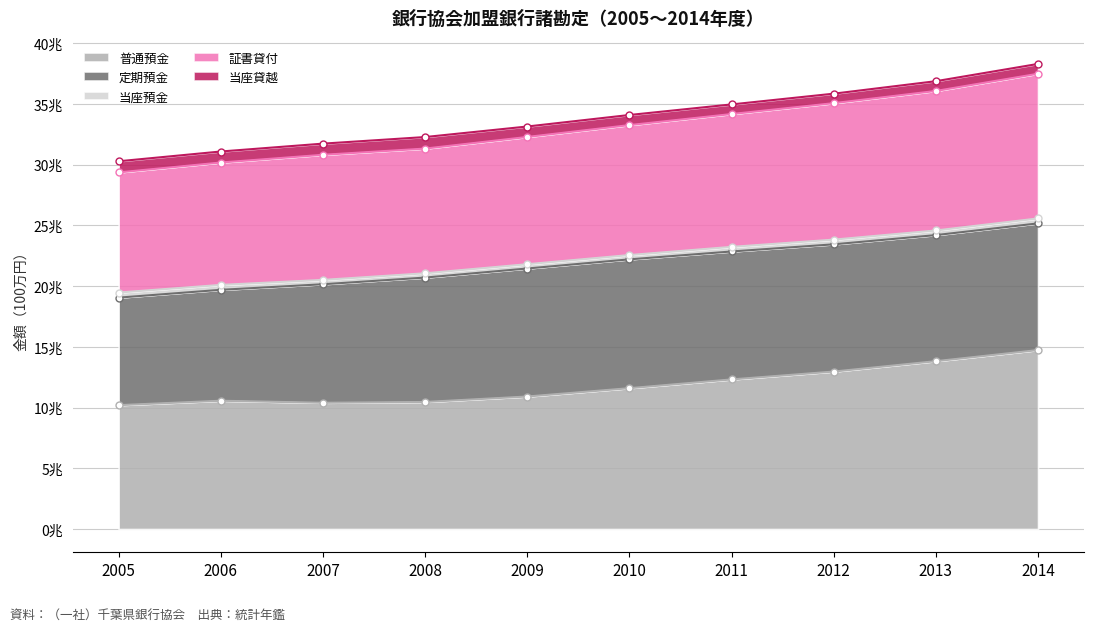

Between 2006 and 2013, which series saw the biggest shift?

普通預金